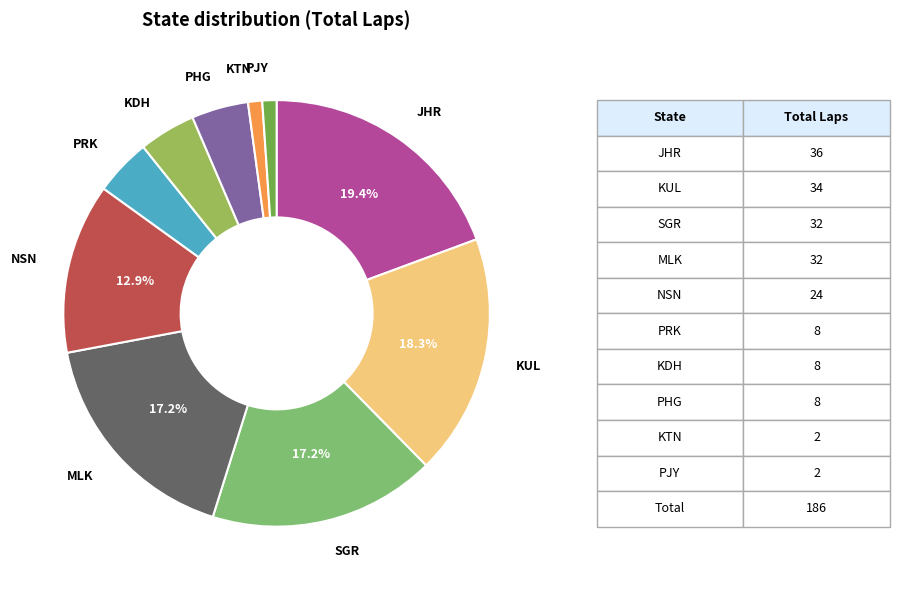

Which category has the biggest portion of the pie?

JHR